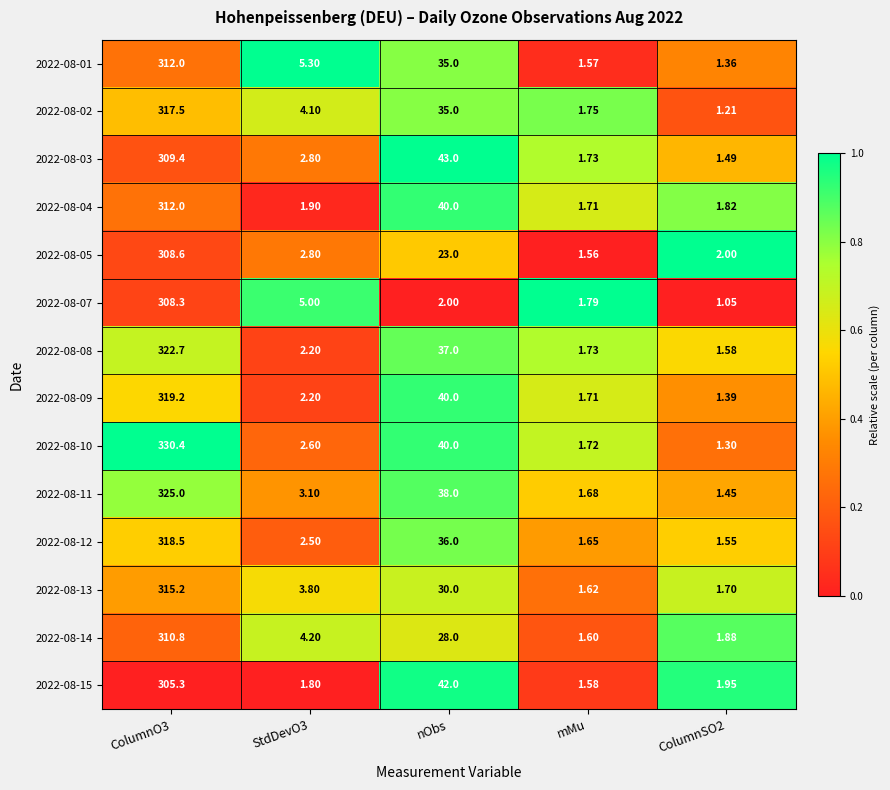

Is the value of 2022-08-14 at nObs greater than the value of 2022-08-08 at mMu?

Yes